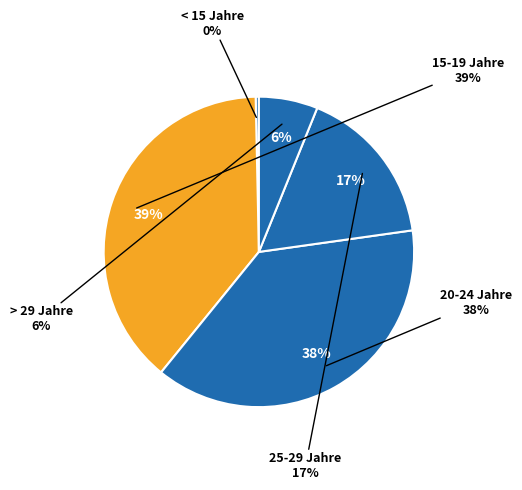

What is the smallest slice in the pie chart?

< 15 Jahre